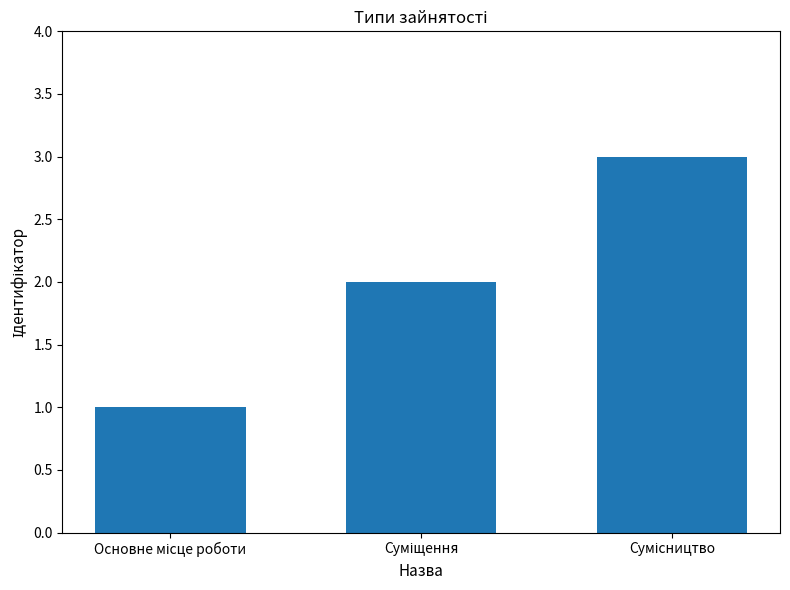

Count the values in the range 1 to 3.

3